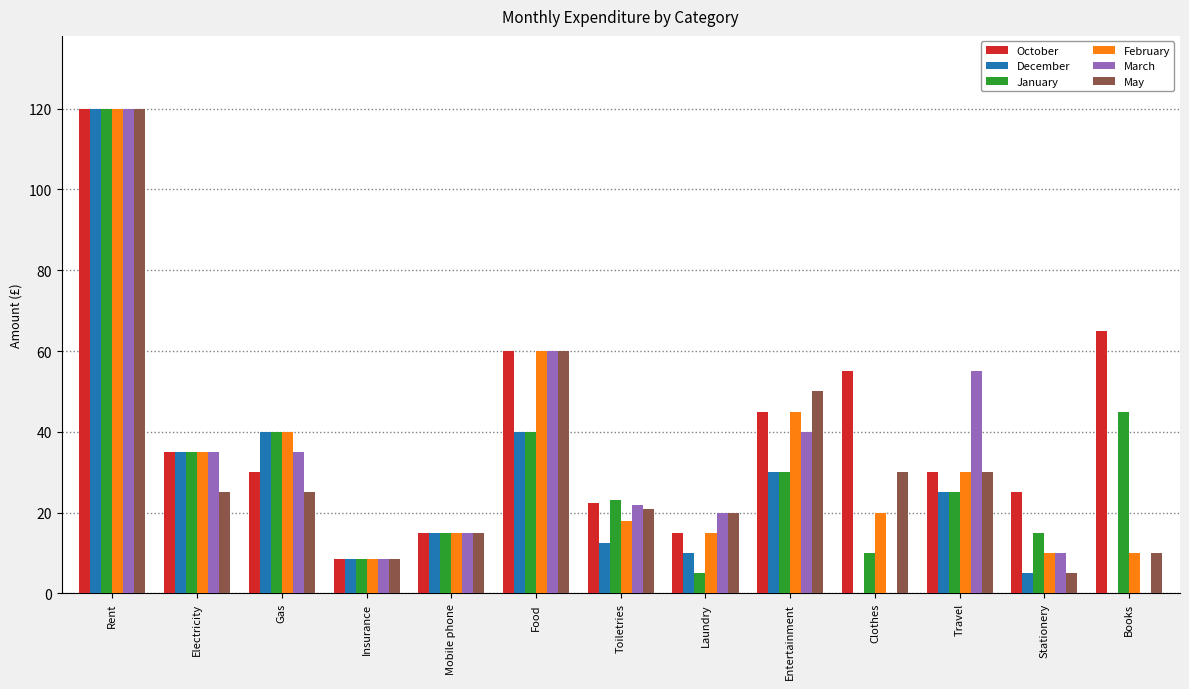

How many groups of bars are there?

13